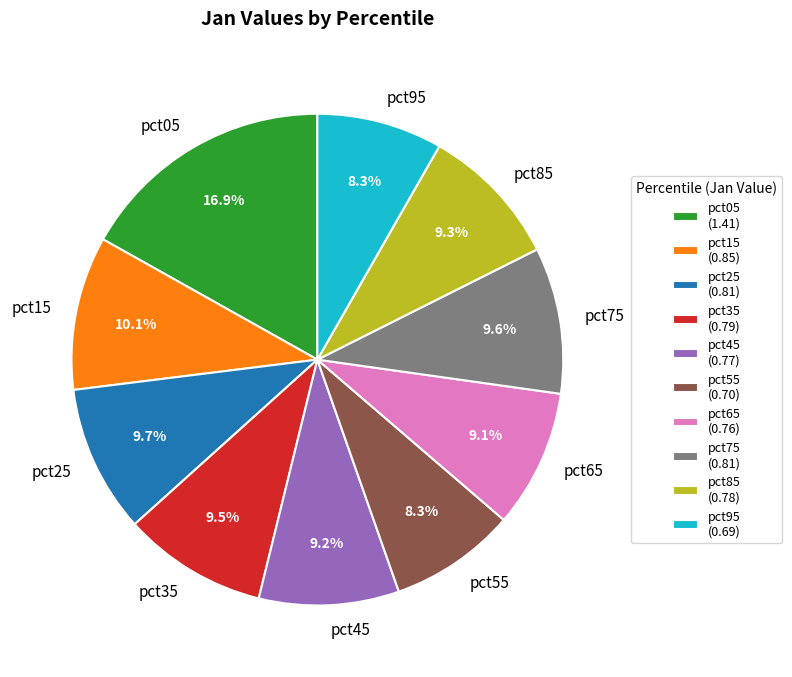

Which has a higher value, pct65 or pct75?

pct75